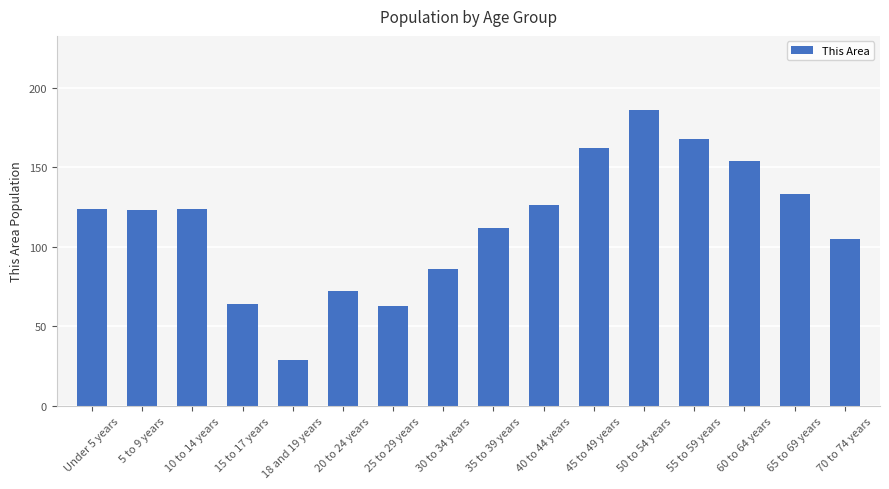

What is the change in value from 18 and 19 years to 65 to 69 years?

+104